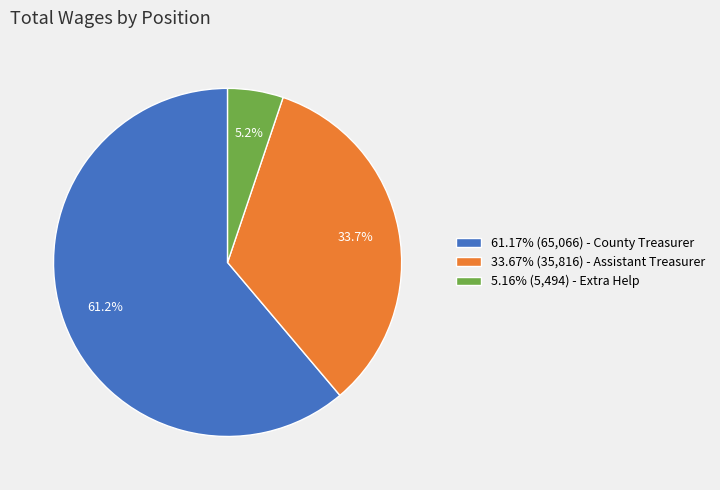

What is the ratio of the value at 61.17% (65,066) - County Treasurer to the value at 5.16% (5,494) - Extra Help?

11.8